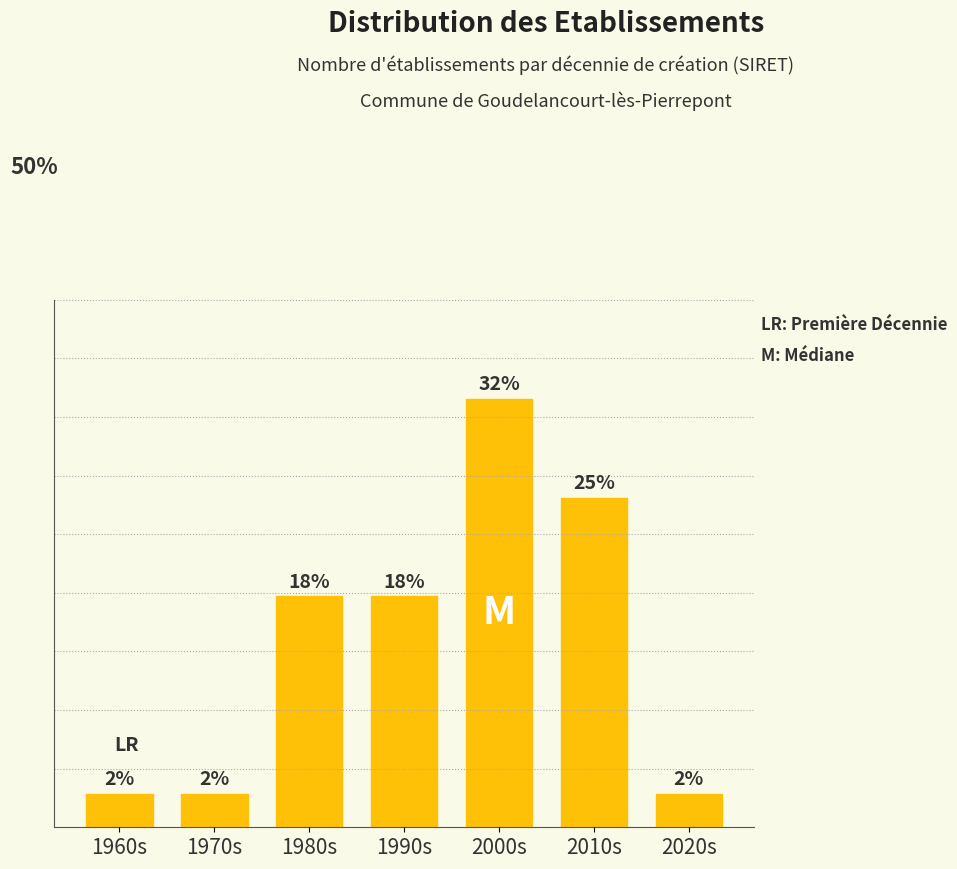

Are the bars horizontal?

No